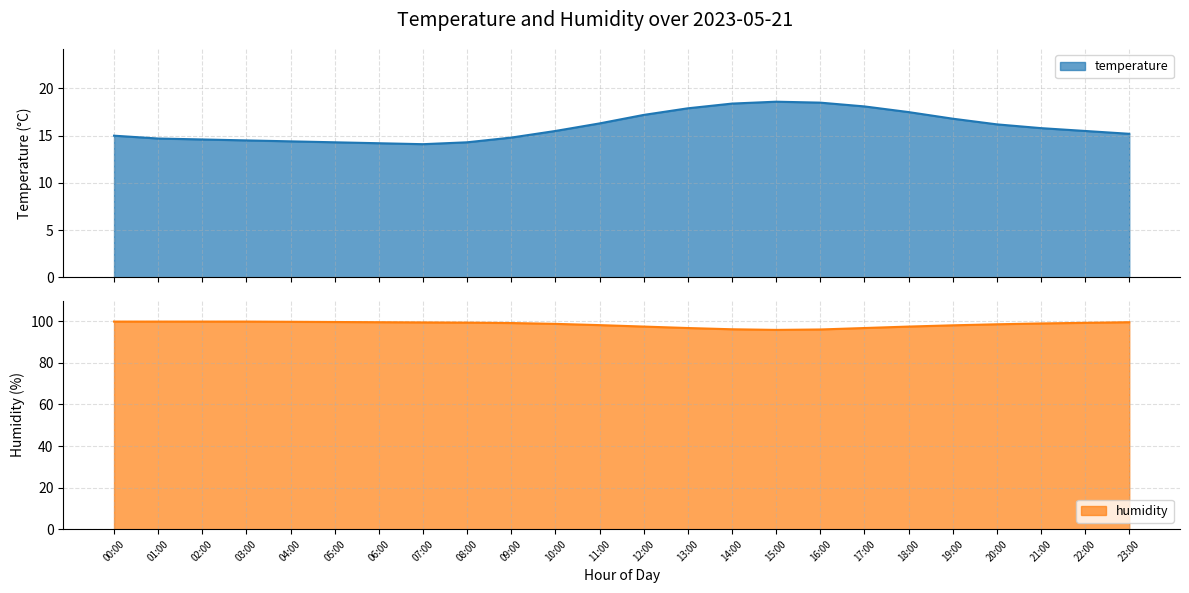

Reading left to right, extract all data points from this chart.

temperature: 00:00=15.0	01:00=14.7	02:00=14.6	03:00=14.5	04:00=14.4	05:00=14.3	06:00=14.2	07:00=14.1	08:00=14.3	09:00=14.8	10:00=15.5	11:00=16.3	12:00=17.2	13:00=17.9	14:00=18.4	15:00=18.6	16:00=18.5	17:00=18.1	18:00=17.5	19:00=16.8	20:00=16.2	21:00=15.8	22:00=15.5	23:00=15.2
humidity: 00:00=99.9	01:00=99.9	02:00=99.9	03:00=99.9	04:00=99.8	05:00=99.7	06:00=99.6	07:00=99.5	08:00=99.4	09:00=99.2	10:00=98.8	11:00=98.2	12:00=97.5	13:00=96.8	14:00=96.2	15:00=95.9	16:00=96.1	17:00=96.8	18:00=97.5	19:00=98.1	20:00=98.6	21:00=99.0	22:00=99.3	23:00=99.6